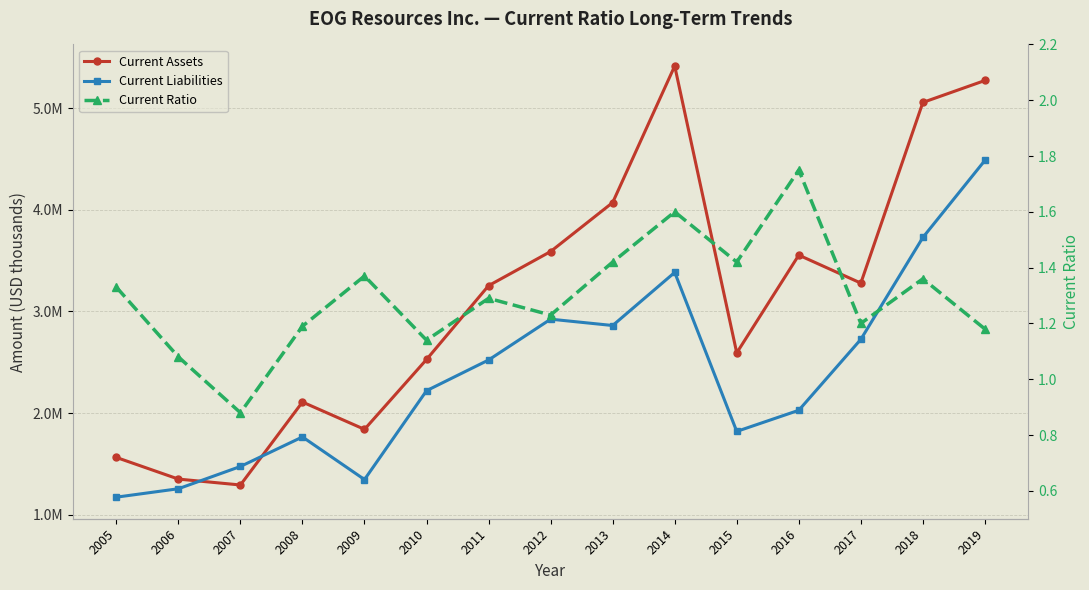

True or false: Current Ratio and Current Assets intersect in this chart.

False